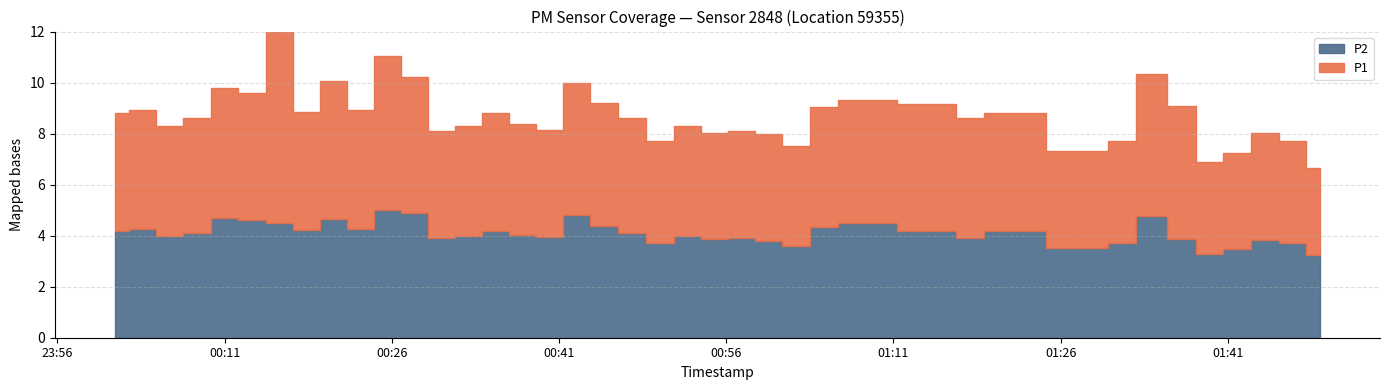

True or false: P2 has more than 0 points higher than both neighbors.

True